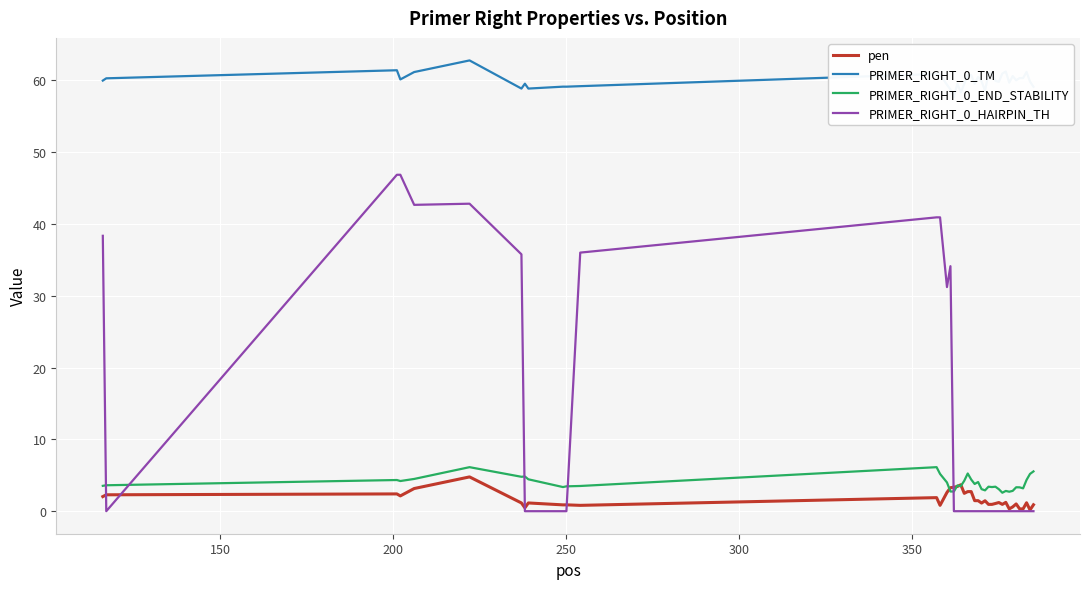

What is the minimum value for PRIMER_RIGHT_0_END_STABILITY?

2.6